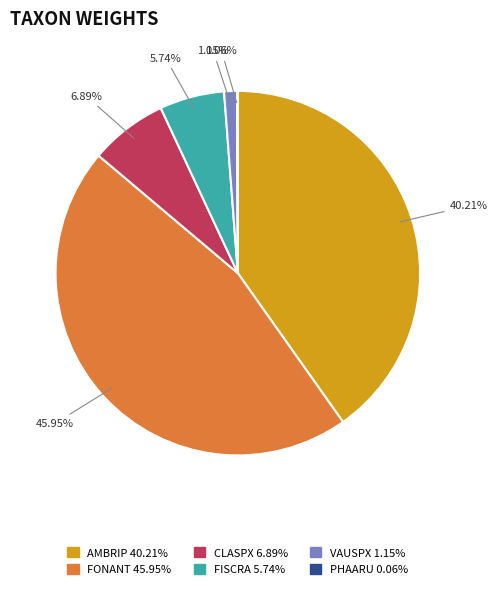

Is it true that CLASPX is 7% of the pie?

True